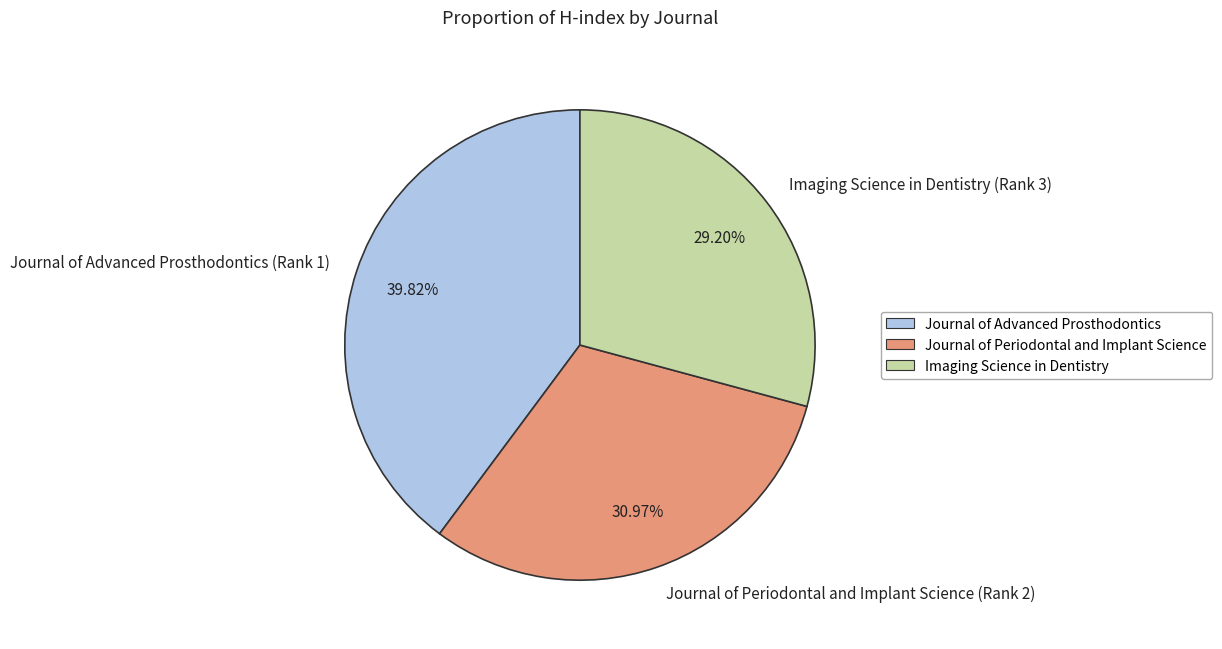

To the nearest percent, what is the combined percentage of Journal of Advanced Prosthodontics (Rank 1) and Journal of Periodontal and Implant Science (Rank 2)?

71%